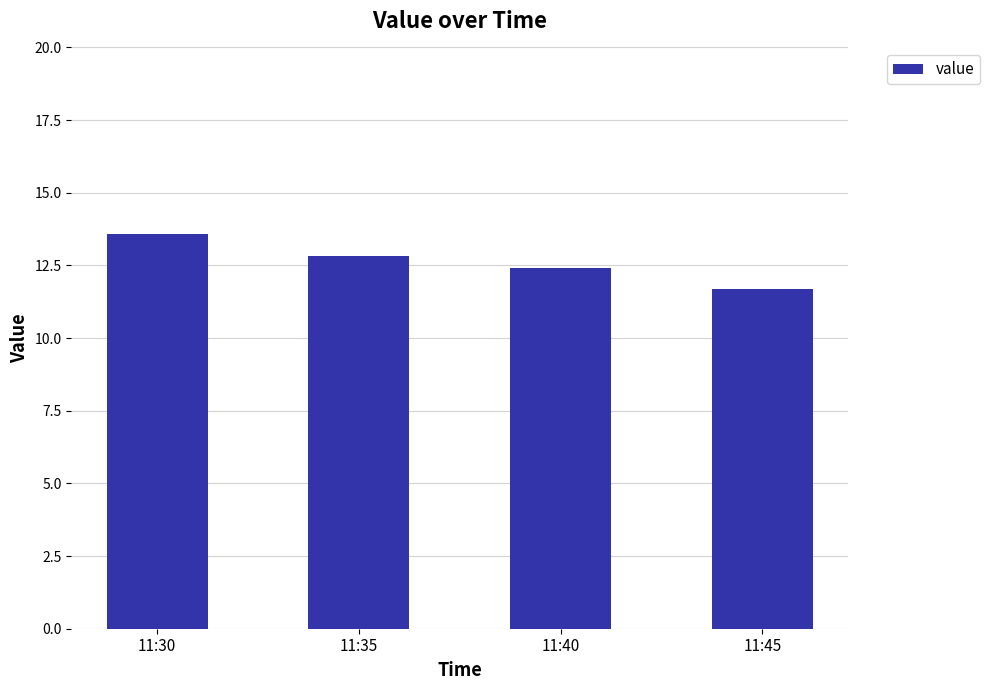

At which label does the data first exceed 12?

11:30